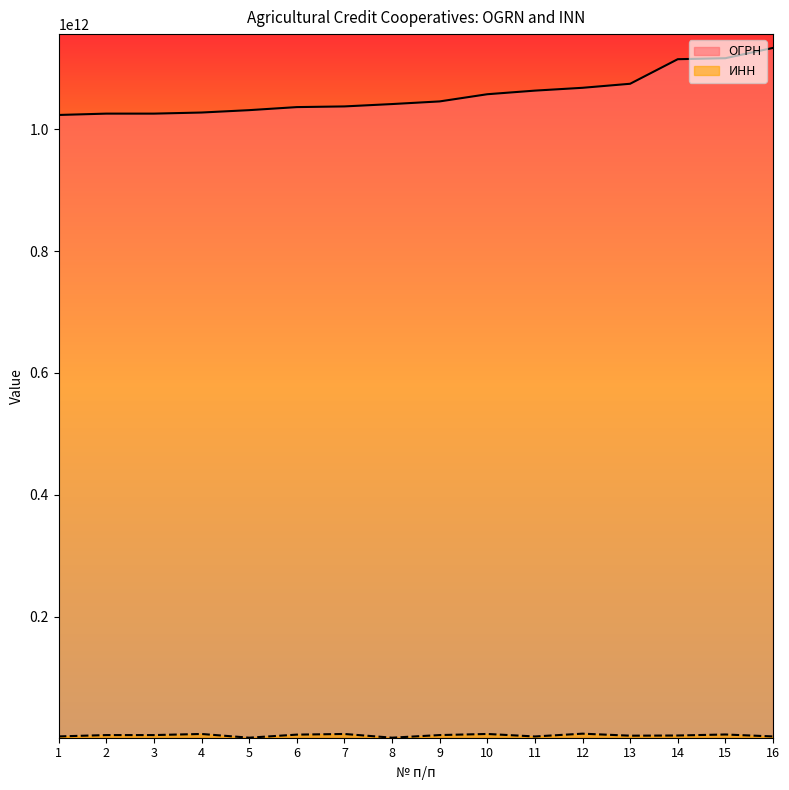

Which category has the highest value in the ОГРН series?

16